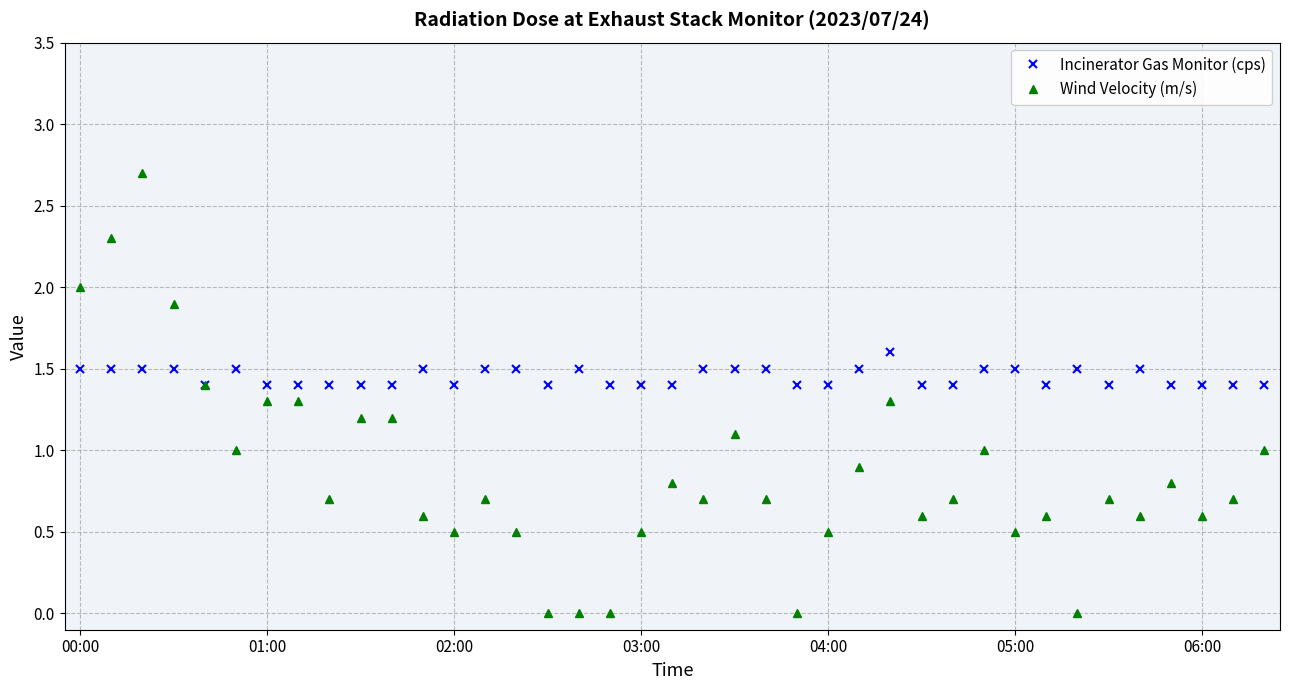

What is the value of the Incinerator Gas Monitor (cps) point at the 37th from the left?

1.4